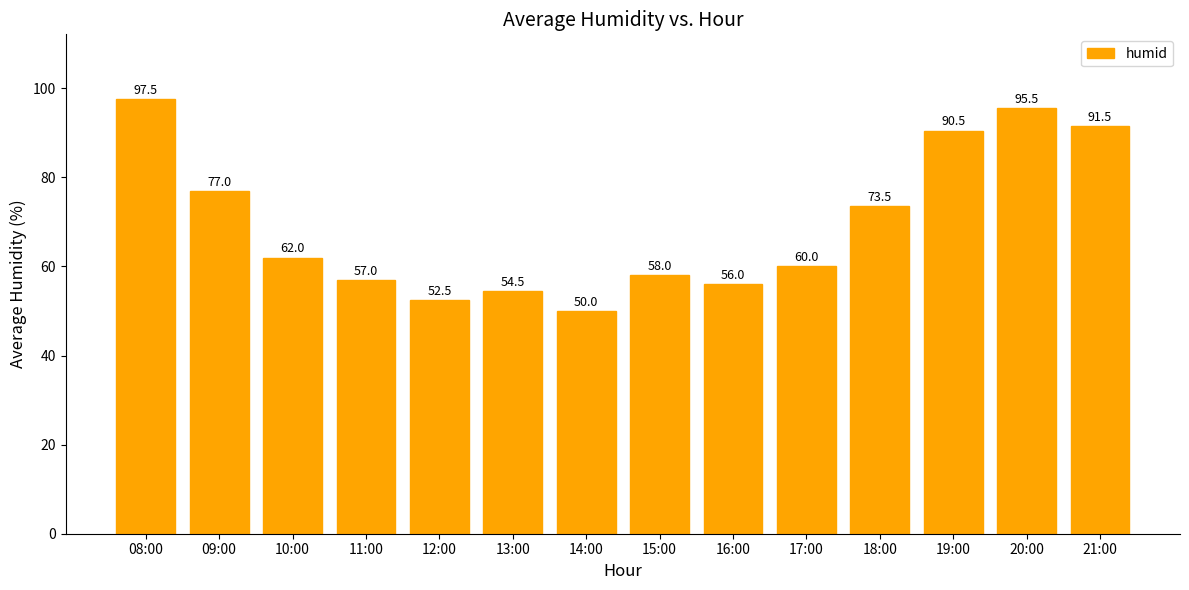

How many categories are shown in the chart?

14